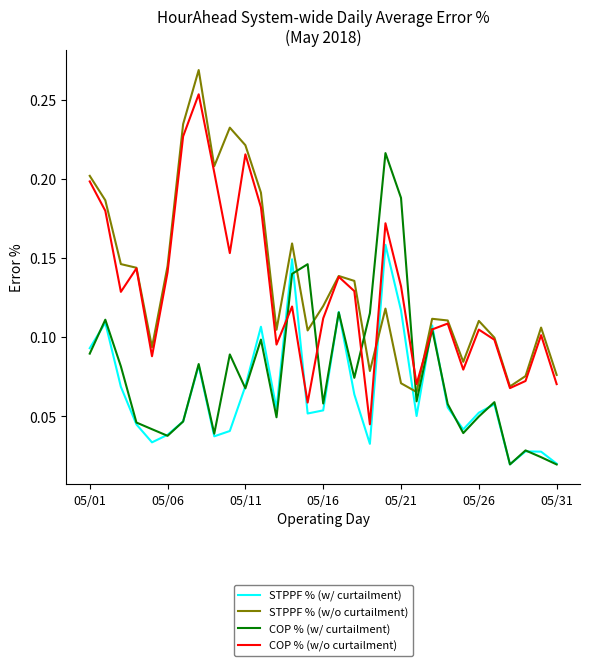

True or false: STPPF % (w/ curtailment) and STPPF % (w/o curtailment) intersect in this chart.

True